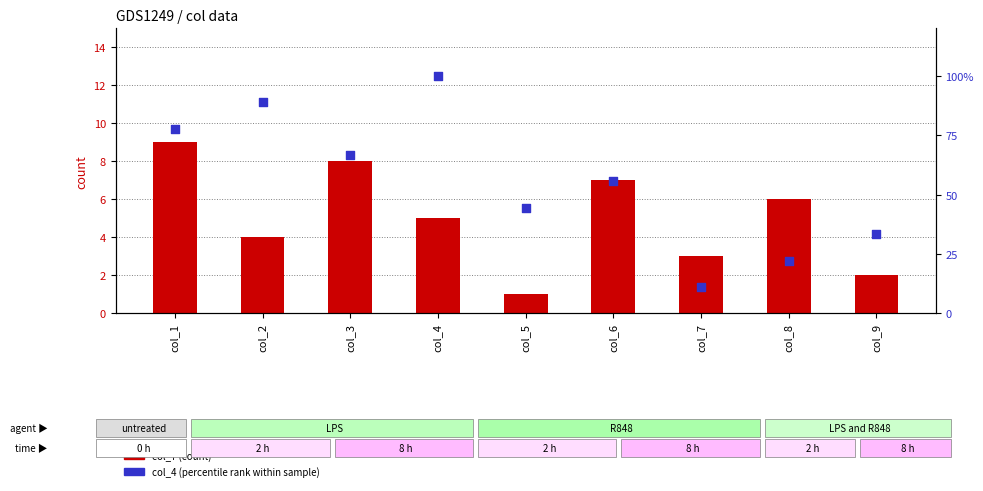

At which category is the sum across all series the highest?

col_4